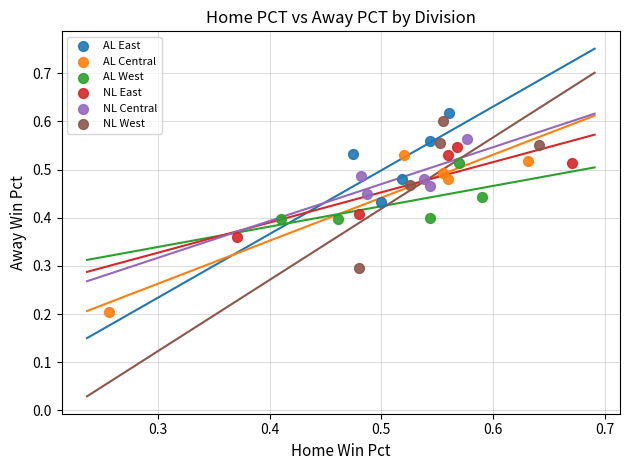

Which series has the largest Y range (max minus min)?

AL Central